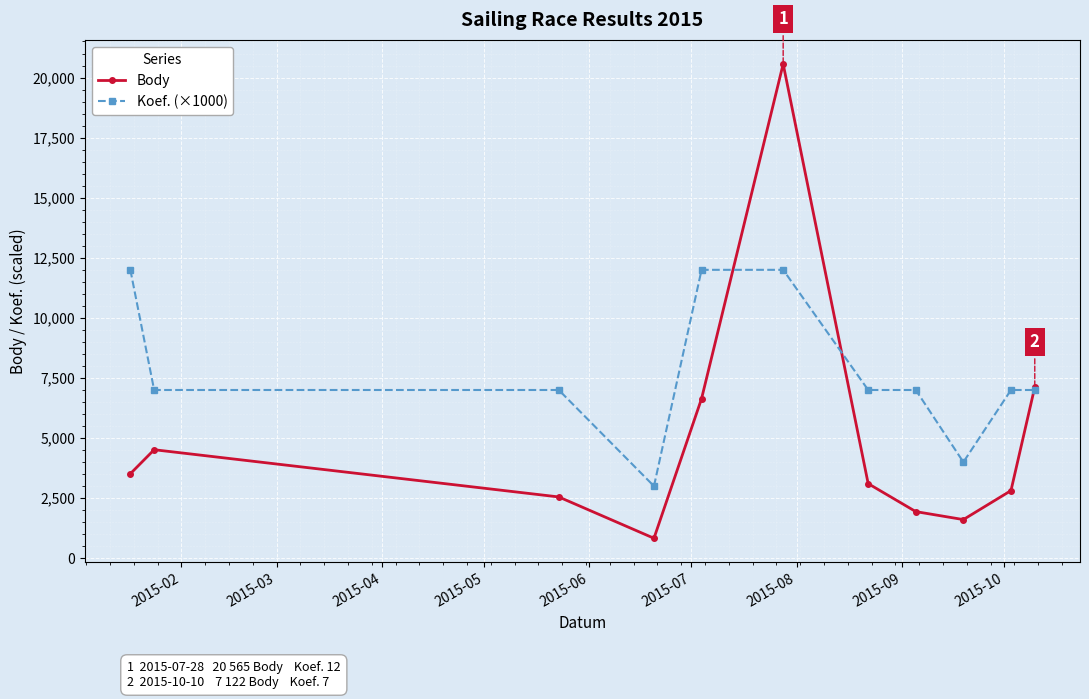

What is the value of the Body point at the 7th from the left?

3104